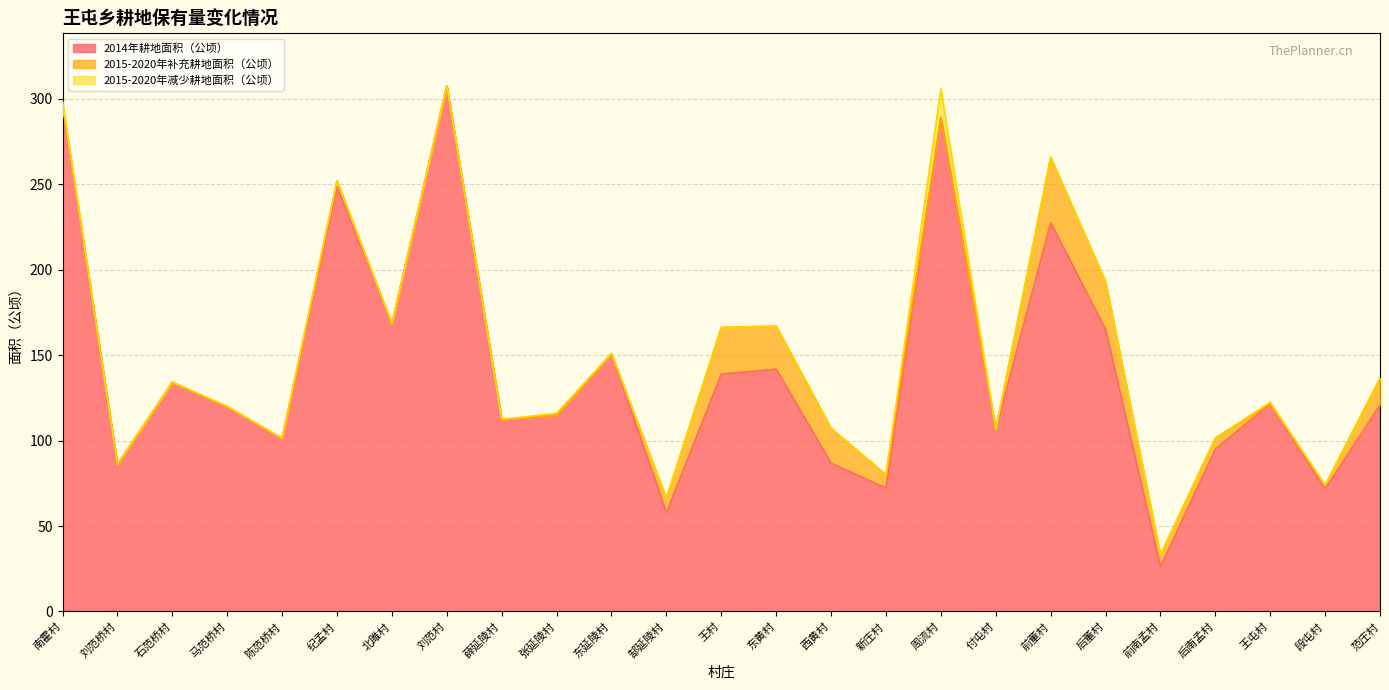

What are all the series names shown in the legend?

2014年耕地面积（公顷）, 2015-2020年补充耕地面积（公顷）, 2015-2020年减少耕地面积（公顷）